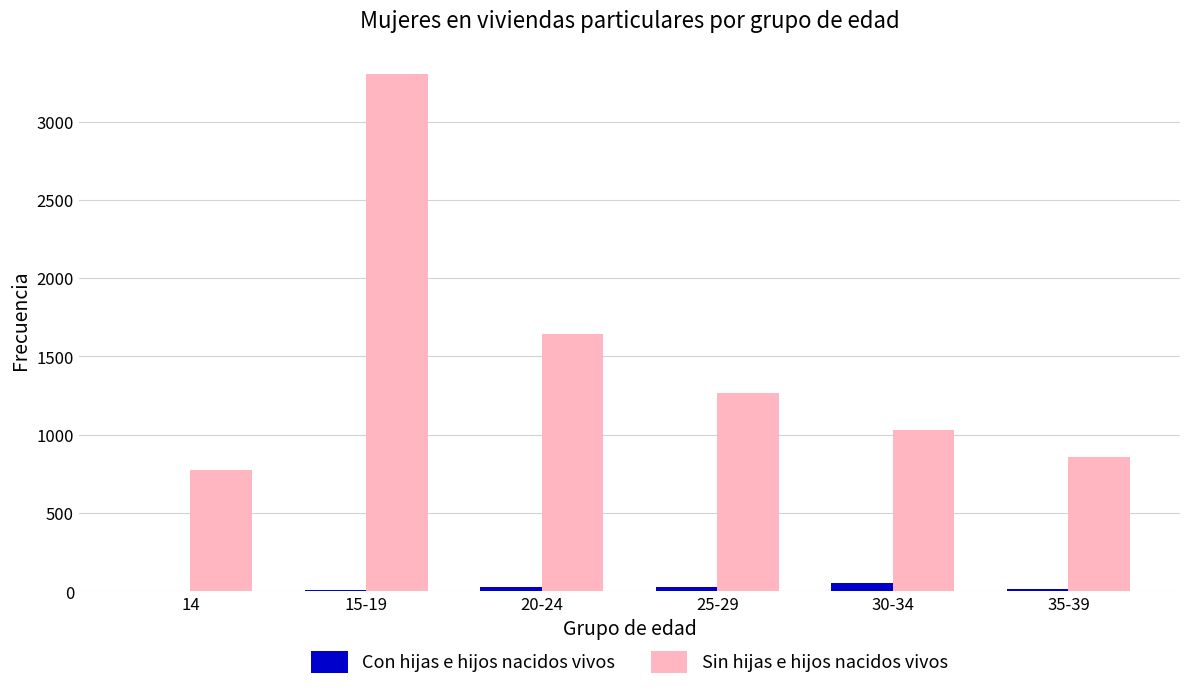

The value of Sin hijas e hijos nacidos vivos at 35-39 is 856. True or false?

True